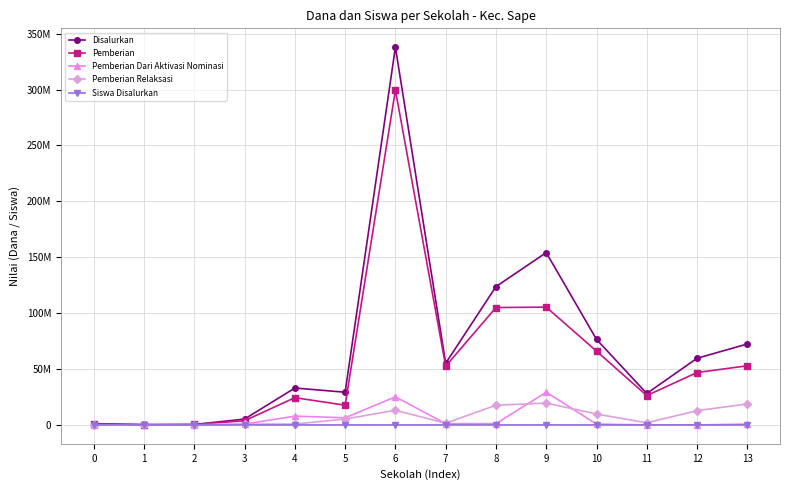

Is this an area chart (filled region under the line)?

No